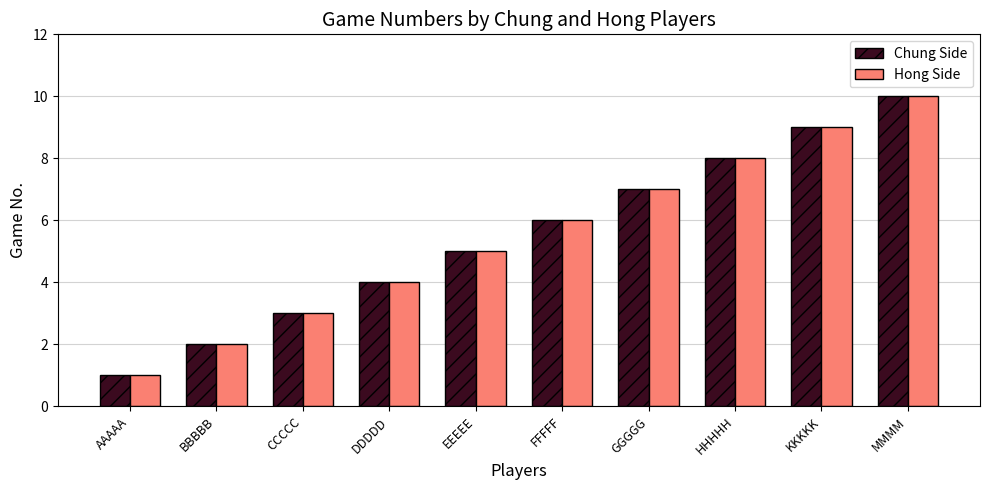

The value of Chung Side at CCCCC is 5. True or false?

False